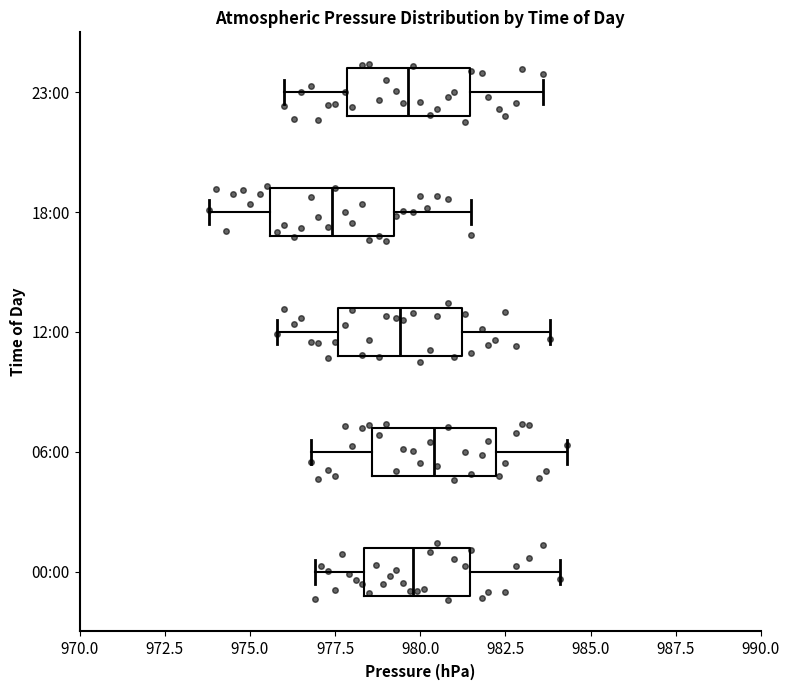

Reading bottom to top, transcribe this box plot: for each box, give where its median line is, the range the box spans, and where its two whiskers end, as read against the x-axis. The values are not printed on the chart, so give them approximately, as read against the axis.

00:00: median 980.0, box 978.5 to 981.5, whiskers 977.0 to 984.0
06:00: median 980.5, box 978.5 to 982.0, whiskers 977.0 to 984.5
12:00: median 979.5, box 977.5 to 981.0, whiskers 976.0 to 984.0
18:00: median 977.5, box 975.5 to 979.0, whiskers 974.0 to 981.5
23:00: median 979.5, box 978.0 to 981.5, whiskers 976.0 to 983.5